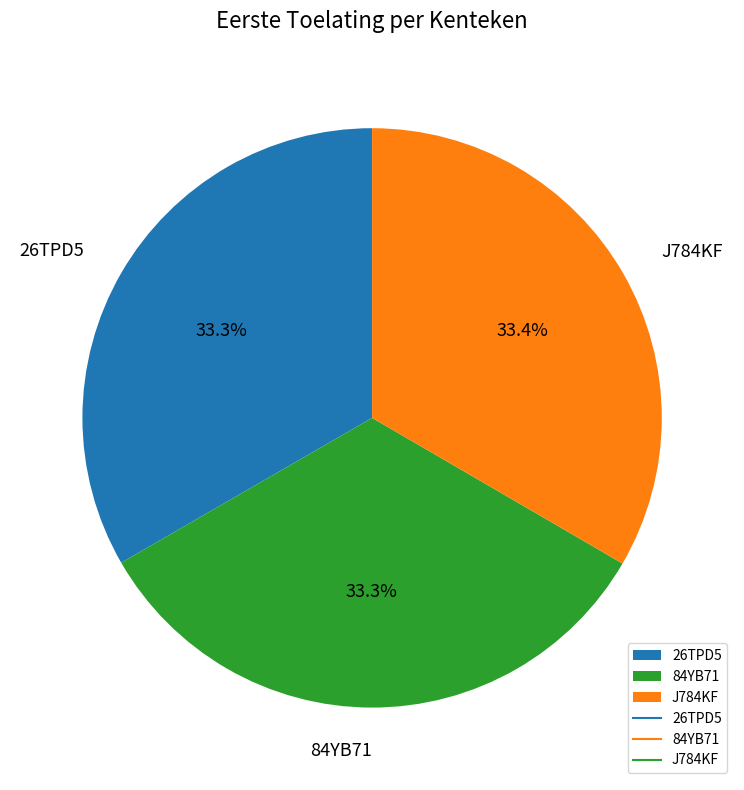

How many segments does this pie chart have?

3